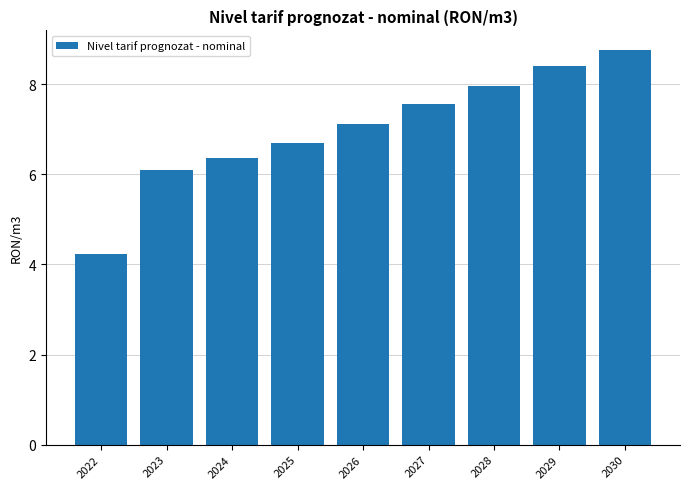

Is it true that the value at 2027 is 10.4?

False